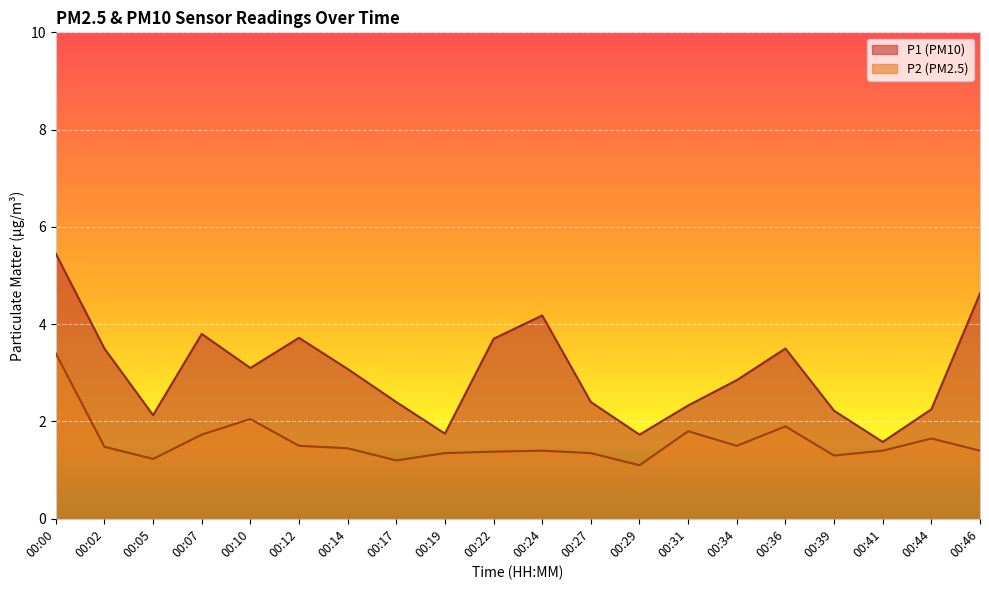

What is the difference between the maximum and minimum values in the P2 series?

2.3